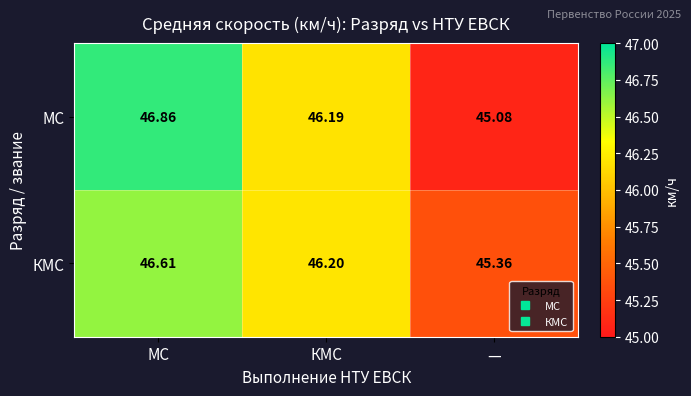

Is the value of КМС at КМС greater than the value of МС at КМС?

Yes